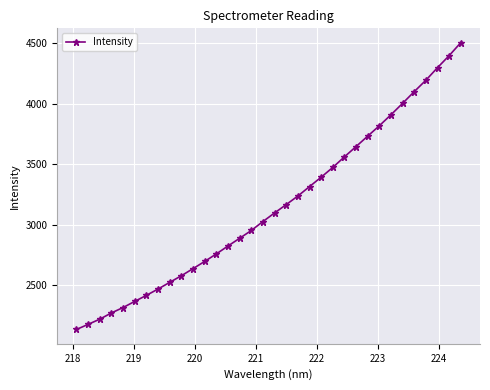

What is the value of the 29th point from the left?

4004.0